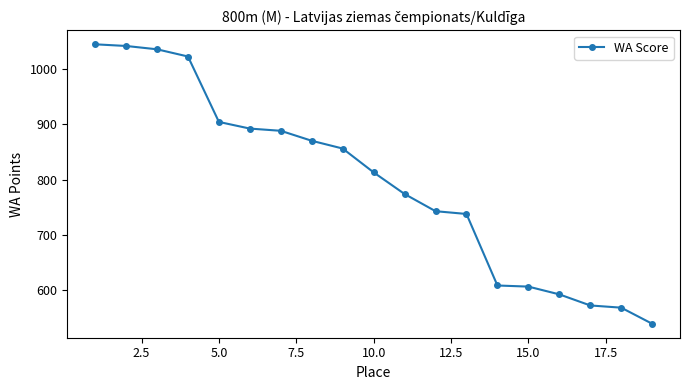

What is the minimum value shown in the chart?

540